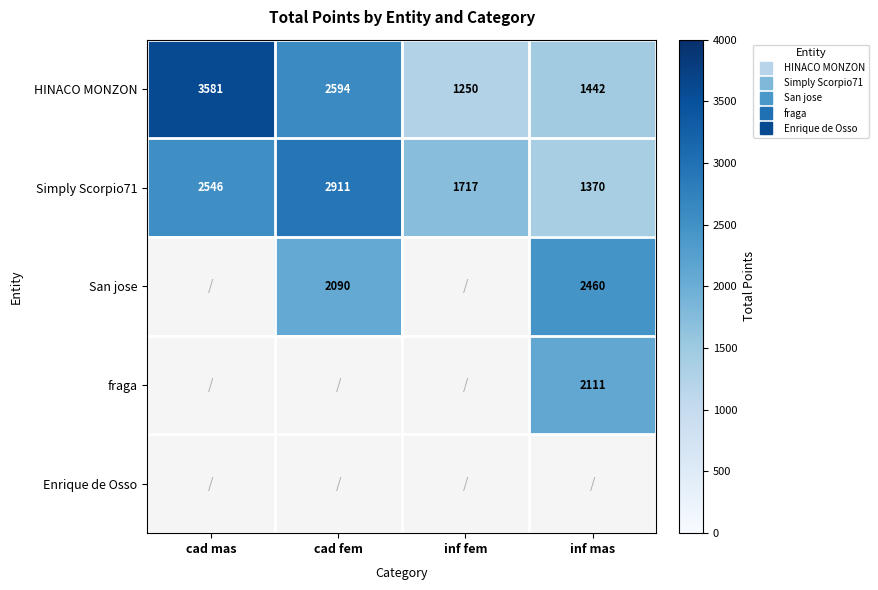

Between cad mas and inf mas, which is larger?

cad mas